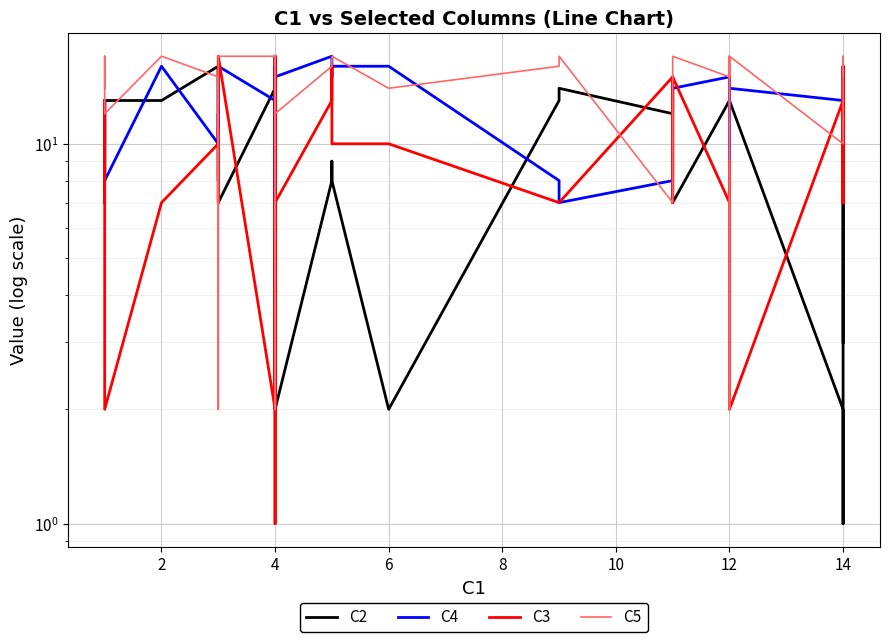

Is the value of C4 at 29 greater than the value of C5 at 2?

No